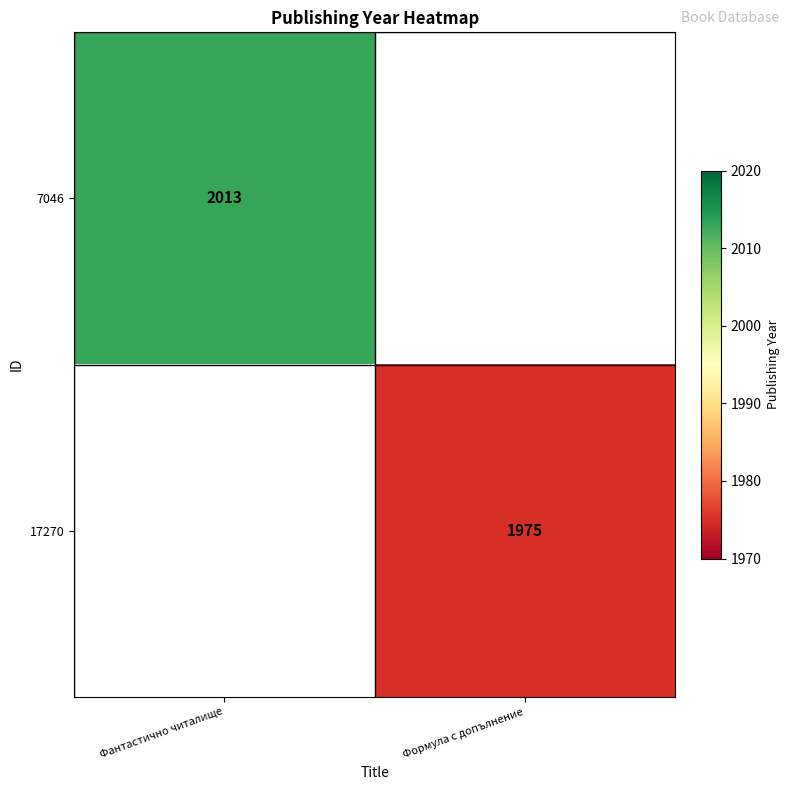

At which category does the chart reach its minimum across all series?

Формула с допълнение